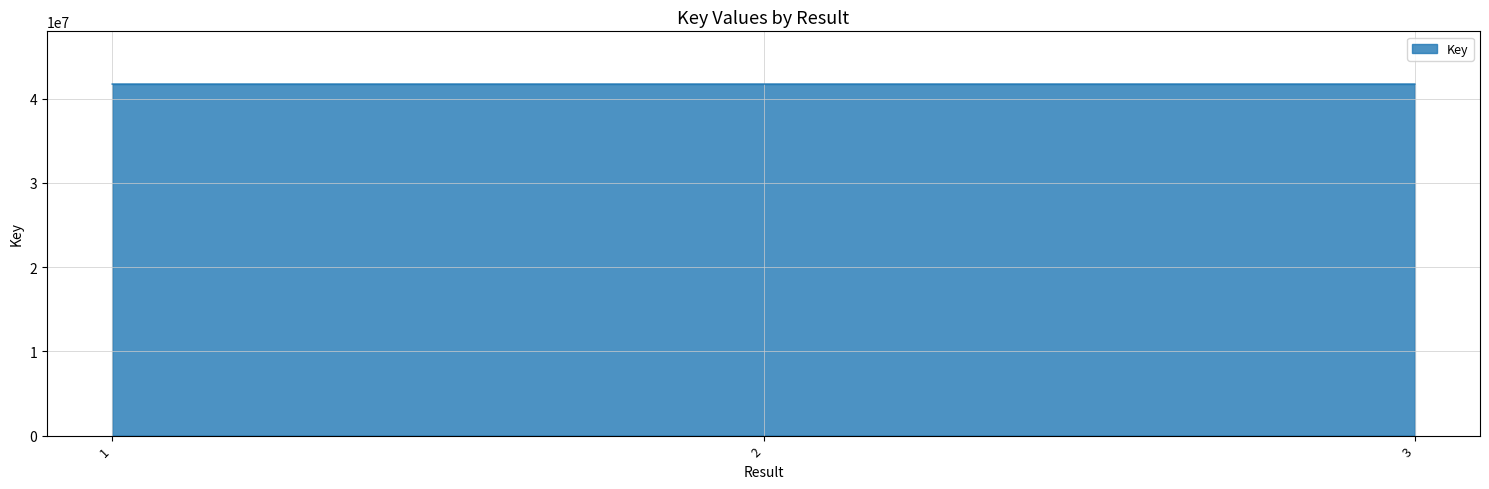

How many lines are shown in the chart?

1